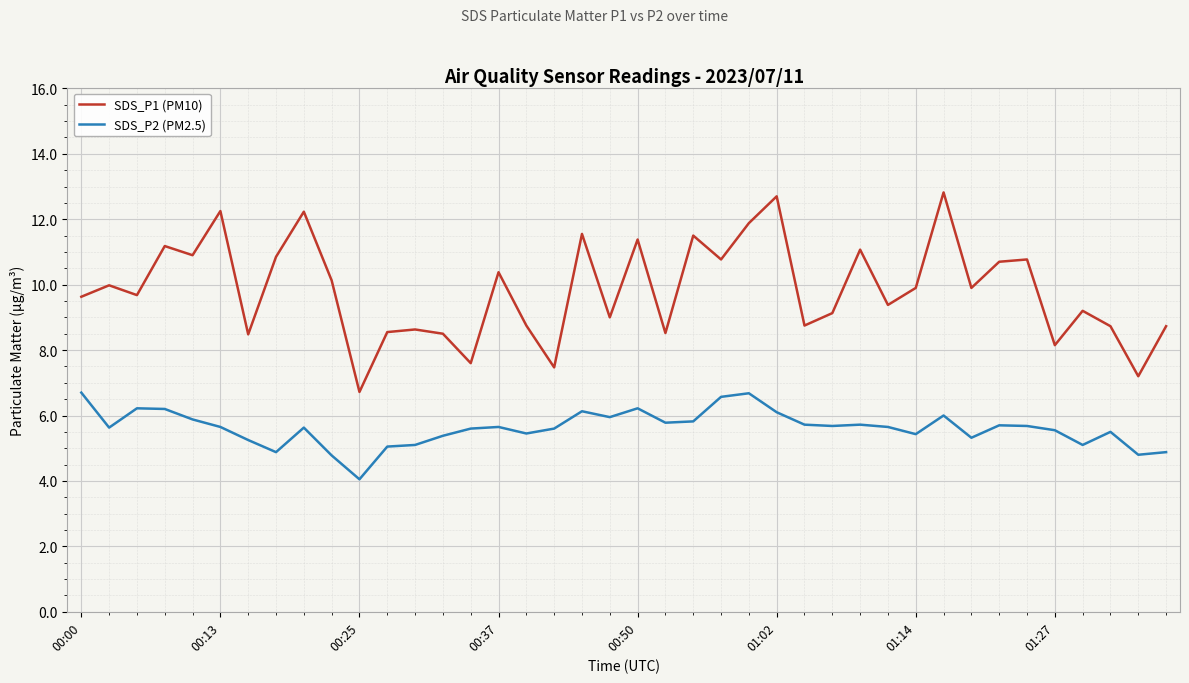

True or false: SDS_P1 (PM10) and SDS_P2 (PM2.5) cross at least once.

False